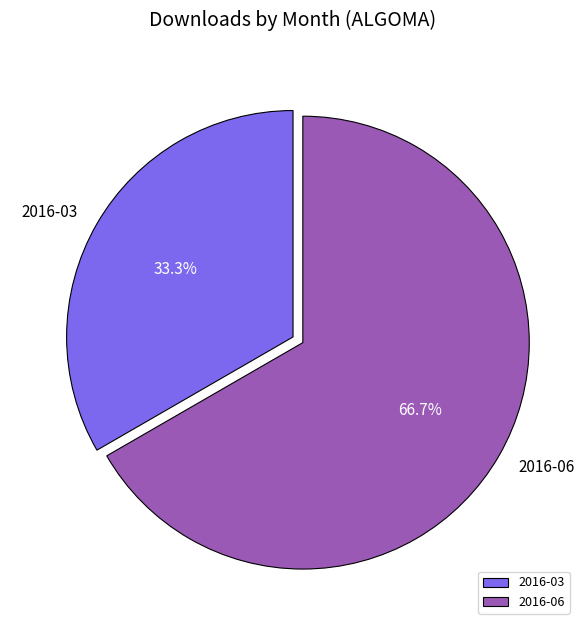

What is the ratio of the value at 2016-03 to the value at 2016-06?

0.5